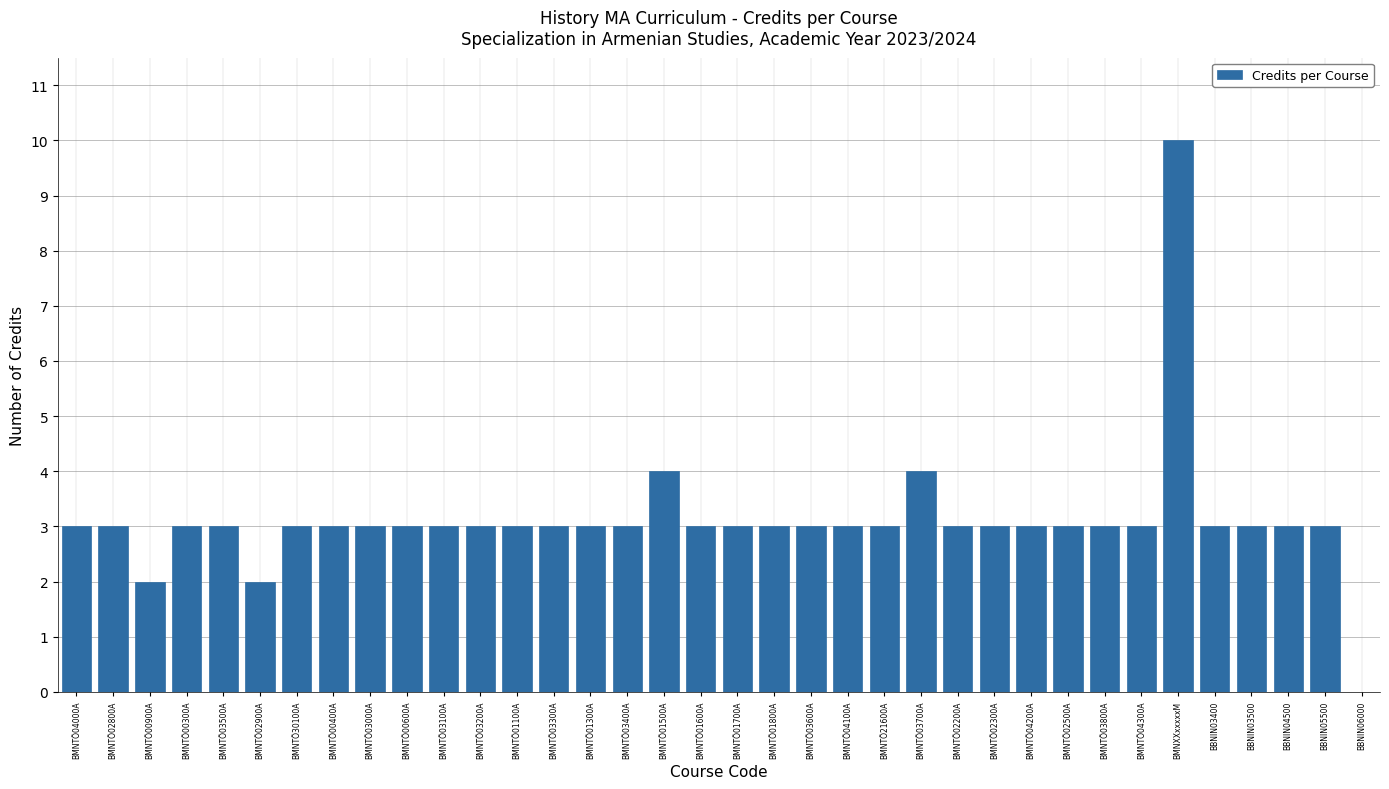

Reading left to right, extract all data points from this chart.

BMNTÖ04000A=3	BMNTÖ02800A=3	BMNTÖ00900A=2	BMNTÖ00300A=3	BMNTÖ03500A=3	BMNTÖ02900A=2	BMNTÖ30100A=3	BMNTÖ00400A=3	BMNTÖ03000A=3	BMNTÖ00600A=3	BMNTÖ03100A=3	BMNTÖ03200A=3	BMNTÖ01100A=3	BMNTÖ03300A=3	BMNTÖ01300A=3	BMNTÖ03400A=3	BMNTÖ01500A=4	BMNTÖ01600A=3	BMNTÖ01700A=3	BMNTÖ01800A=3	BMNTÖ03600A=3	BMNTÖ04100A=3	BMNTÖ21600A=3	BMNTÖ03700A=4	BMNTÖ02200A=3	BMNTÖ02300A=3	BMNTÖ04200A=3	BMNTÖ02500A=3	BMNTÖ03800A=3	BMNTÖ04300A=3	BMNXXxxxxxM=10	BBNIN03400=3	BBNIN03500=3	BBNIN04500=3	BBNIN05500=3	BBNIN06000=0